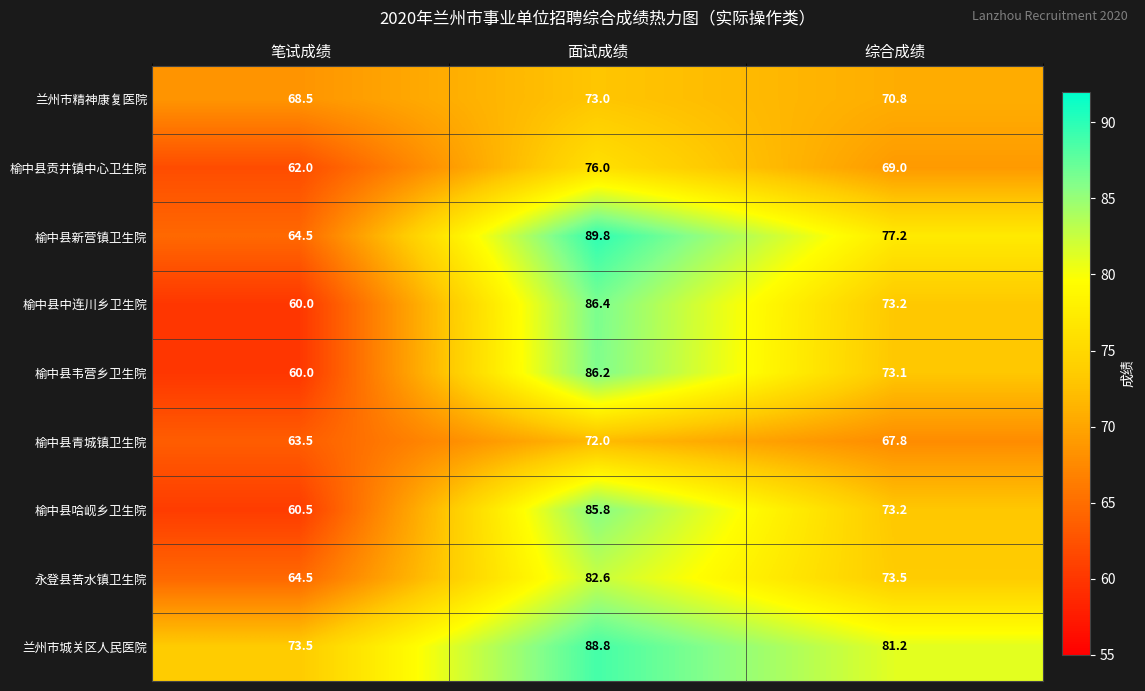

Which series changed the most between 笔试成绩 and 综合成绩?

榆中县中连川乡卫生院